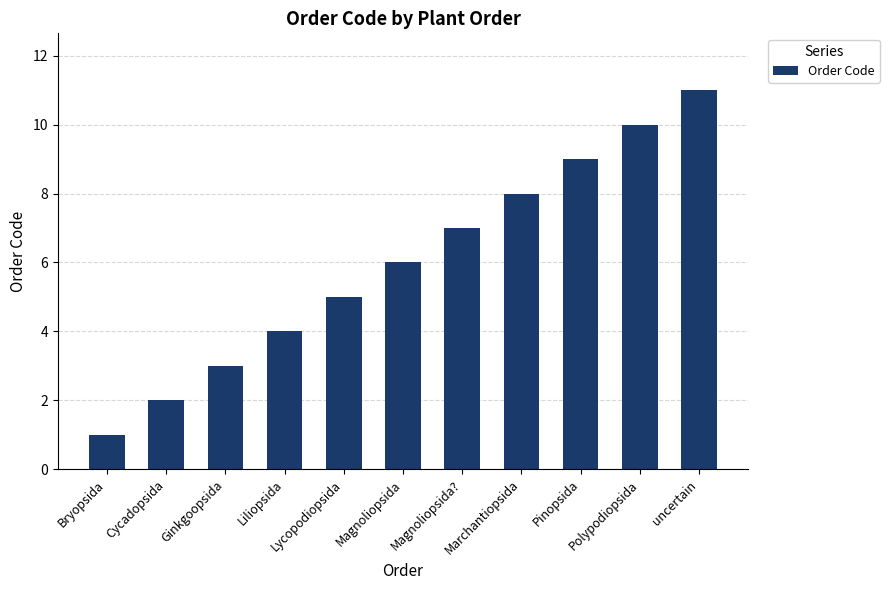

Are the bars horizontal?

No